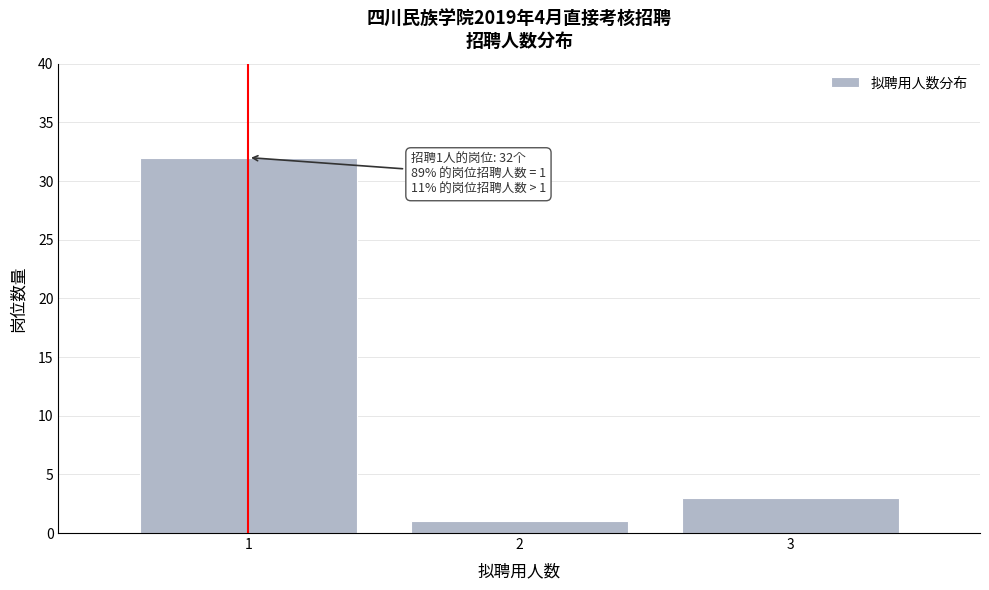

Reading left to right, what are all the values shown in this chart?

32	1	3